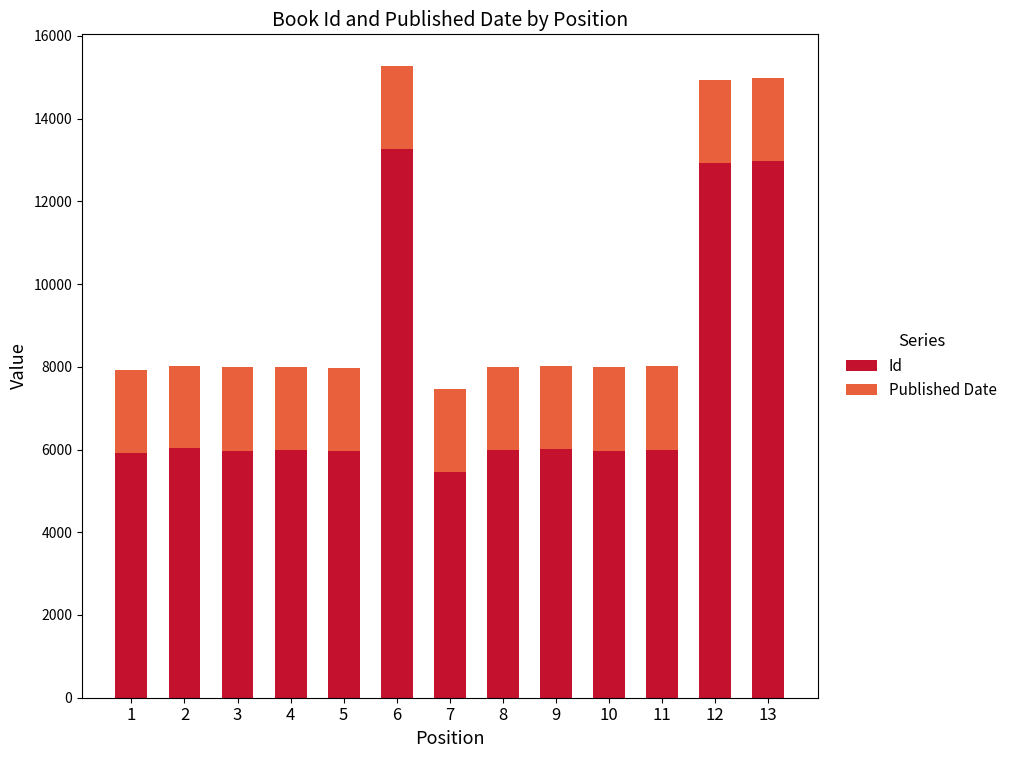

What is the sum of the Id values at 4 and 11?

11986